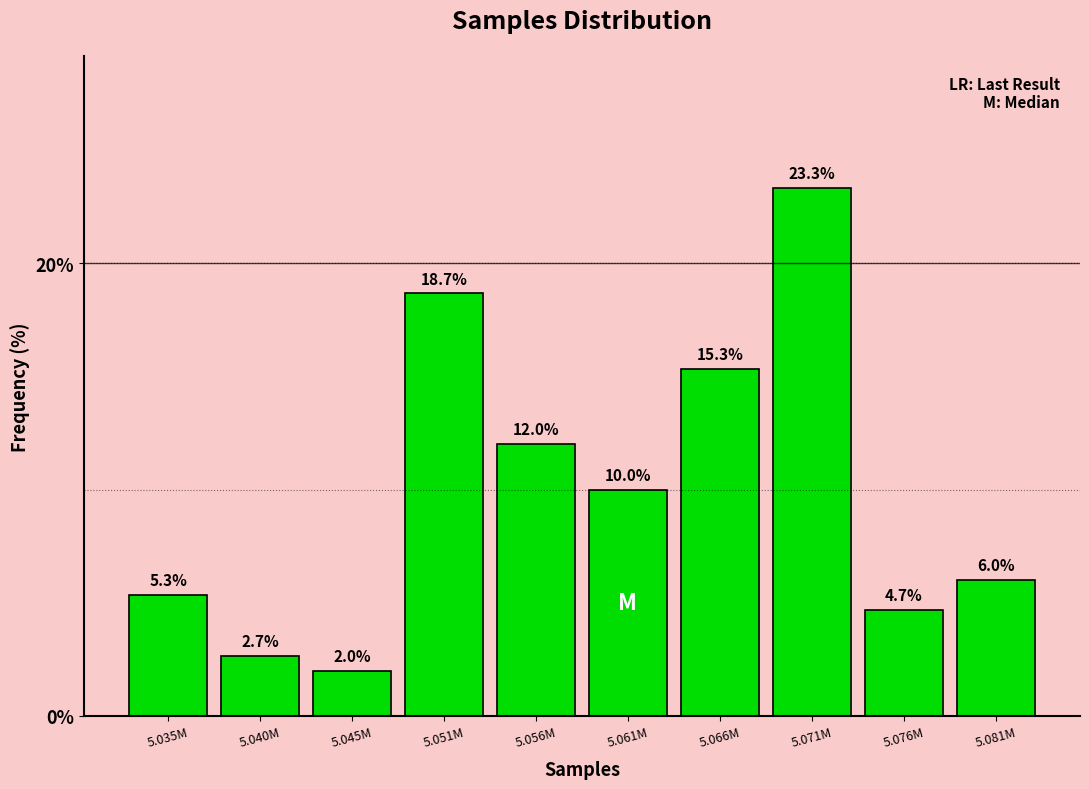

Reading left to right, extract all data points from this chart.

5.035M=5.3	5.040M=2.7	5.045M=2.0	5.051M=18.7	5.056M=12.0	5.061M=10.0	5.066M=15.3	5.071M=23.3	5.076M=4.7	5.081M=6.0